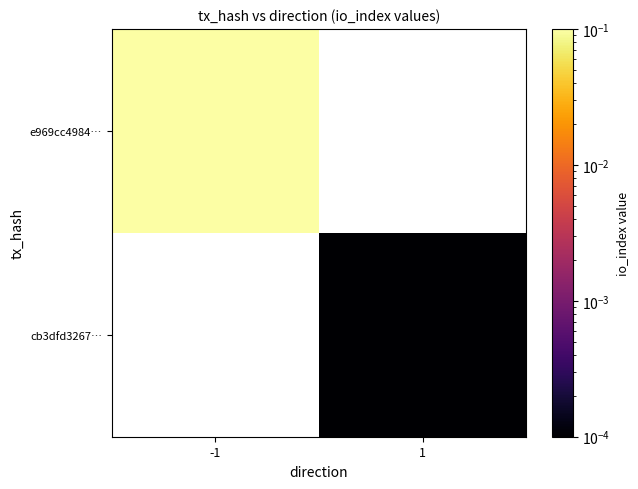

Which series has the largest range (max minus min)?

e969cc4984…